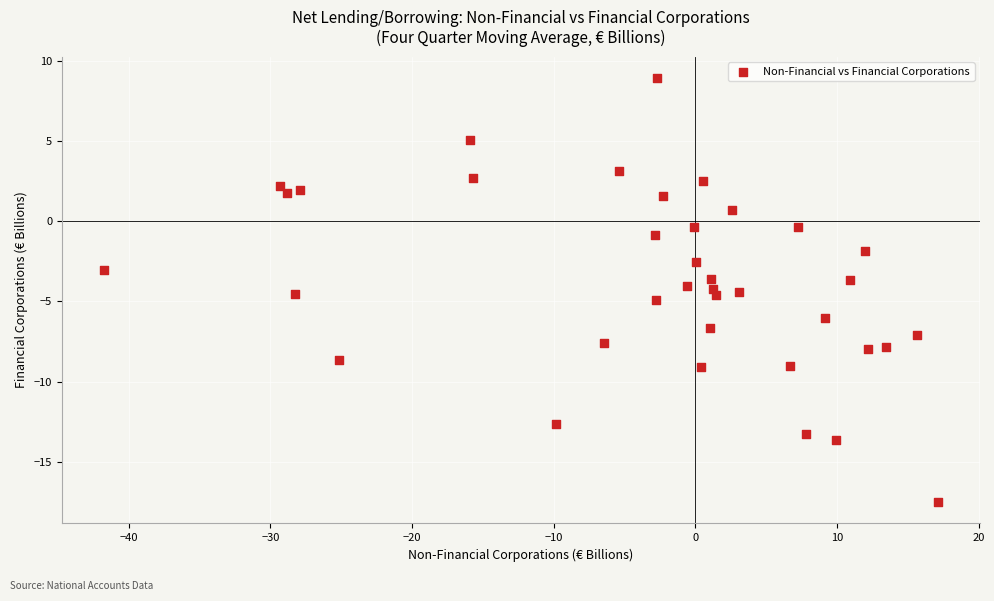

What is the range of X values (max minus min)?

58.9